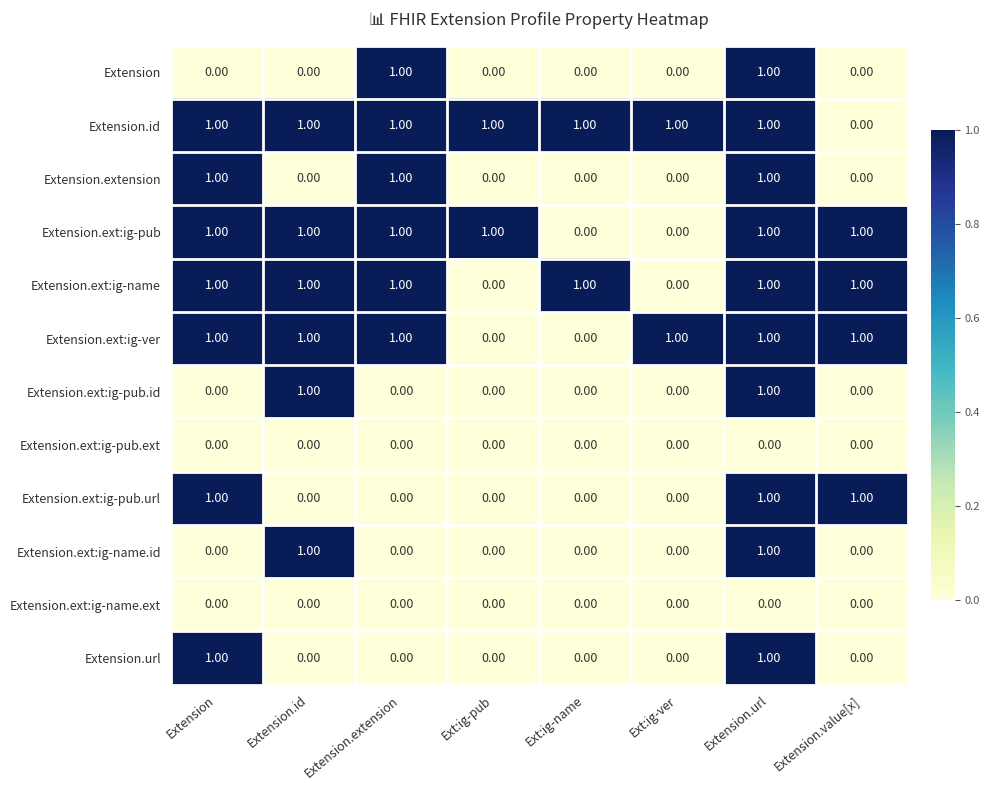

Which series has the largest total across all categories?

Extension.id